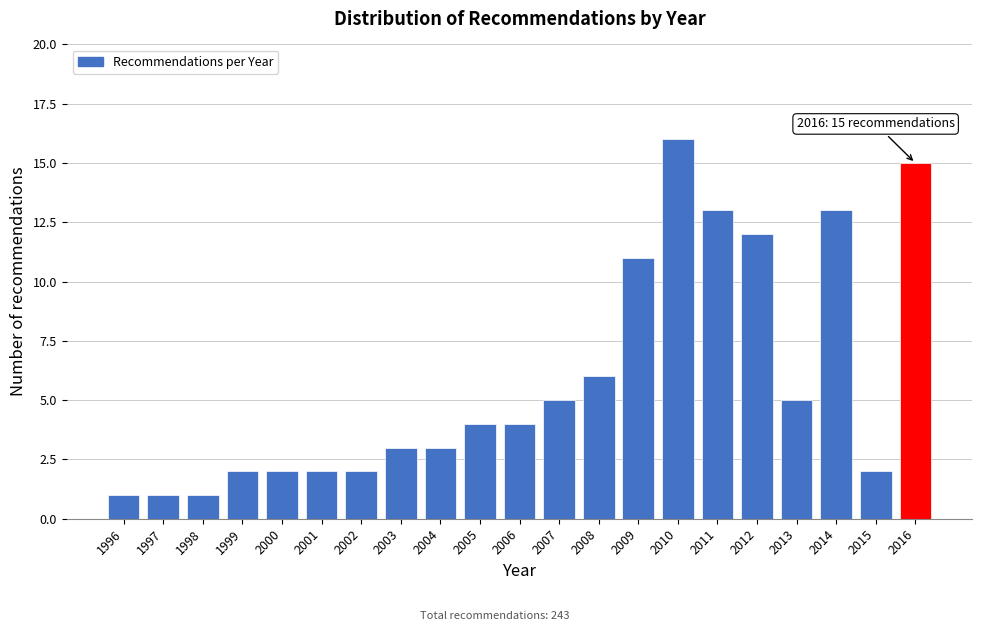

Reading left to right, transcribe all the data shown in this chart.

1	1	1	2	2	2	2	3	3	4	4	5	6	11	16	13	12	5	13	2	15